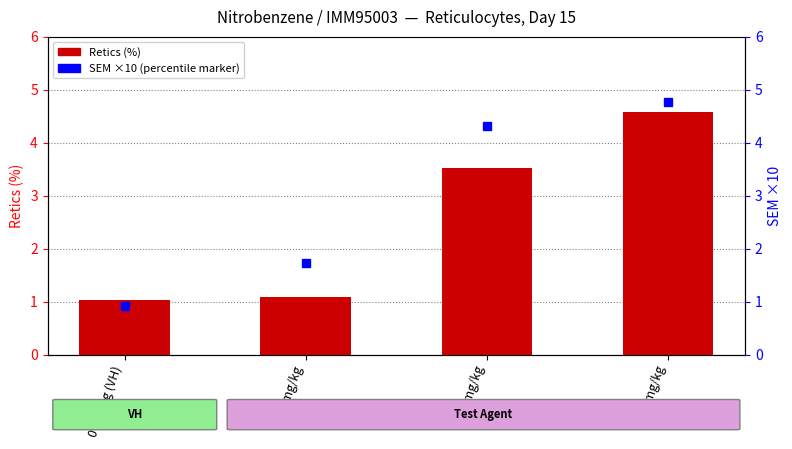

What position from the left is 0 mg/kg (VH)?

1